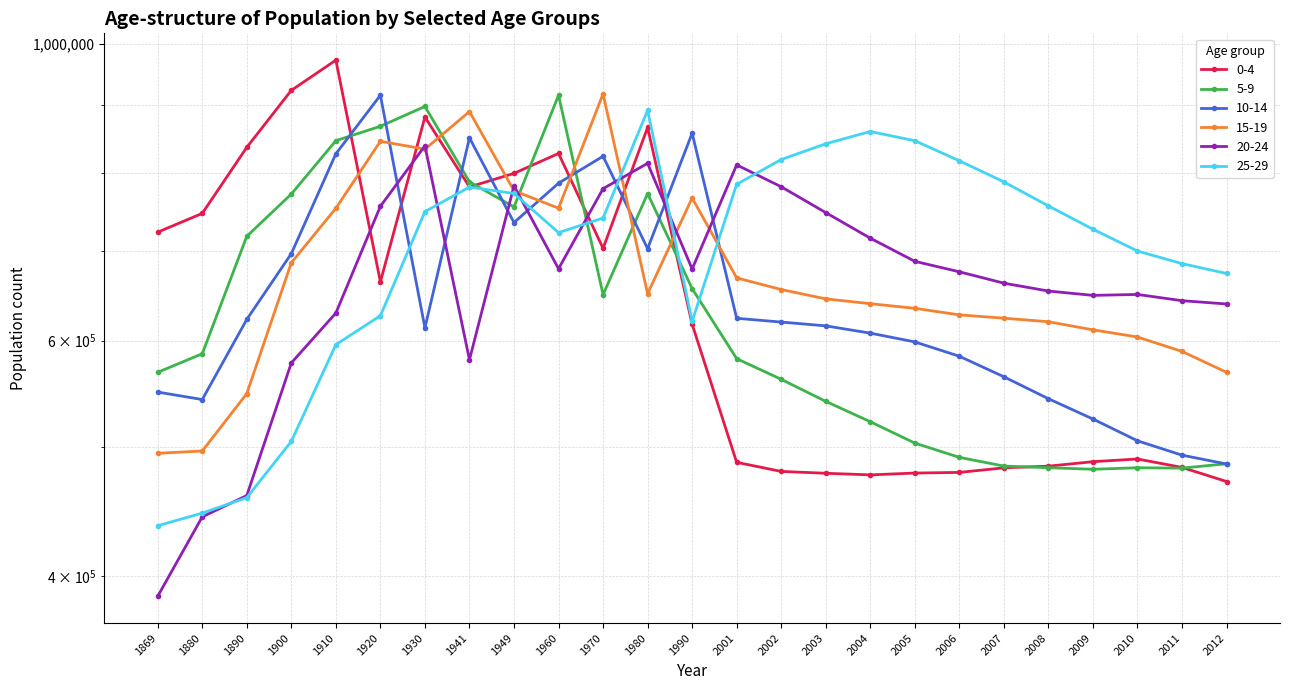

The 0-4 series shows 1360968 at 1890. True or false?

False